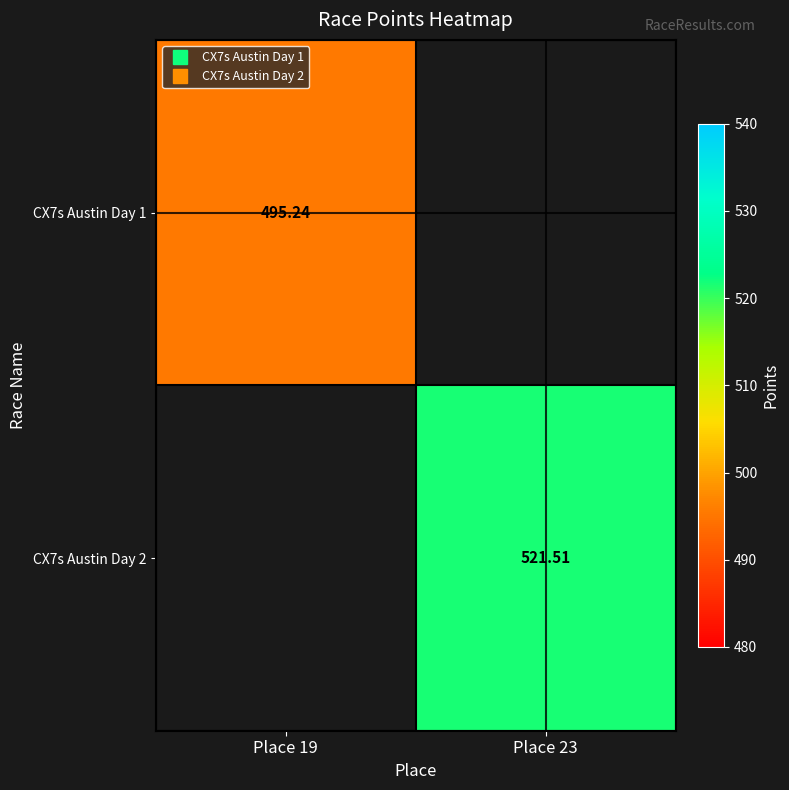

List the labels in order of CX7s Austin Day 2 value, smallest first.

Place 19, Place 23